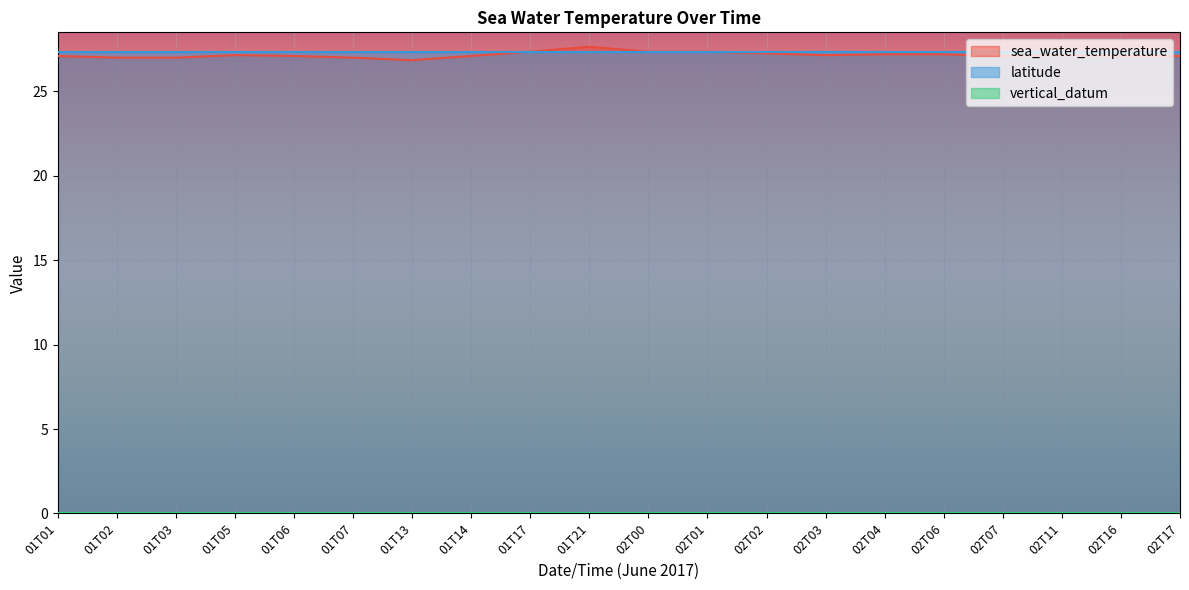

Reading right to left, transcribe all the data shown in this chart.

sea_water_temperature: 27.1	27.1	27.1	27.1	27.2	27.2	27.1	27.2	27.4	27.4	27.6	27.4	27.1	26.9	27.0	27.1	27.1	27.0	27.0	27.1
latitude: 27.3	27.3	27.3	27.3	27.3	27.3	27.3	27.3	27.3	27.3	27.3	27.3	27.3	27.3	27.3	27.3	27.3	27.3	27.3	27.3
vertical_datum: 0.0	0.0	0.0	0.0	0.0	0.0	0.0	0.0	0.0	0.0	0.0	0.0	0.0	0.0	0.0	0.0	0.0	0.0	0.0	0.0